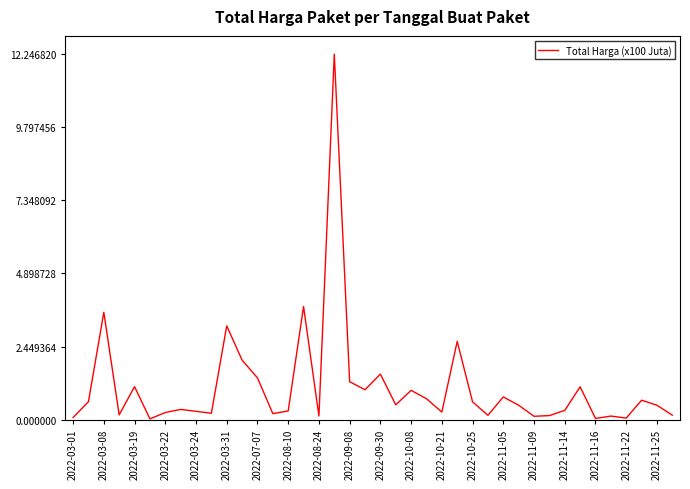

What is the maximum value shown in the chart?

12.2